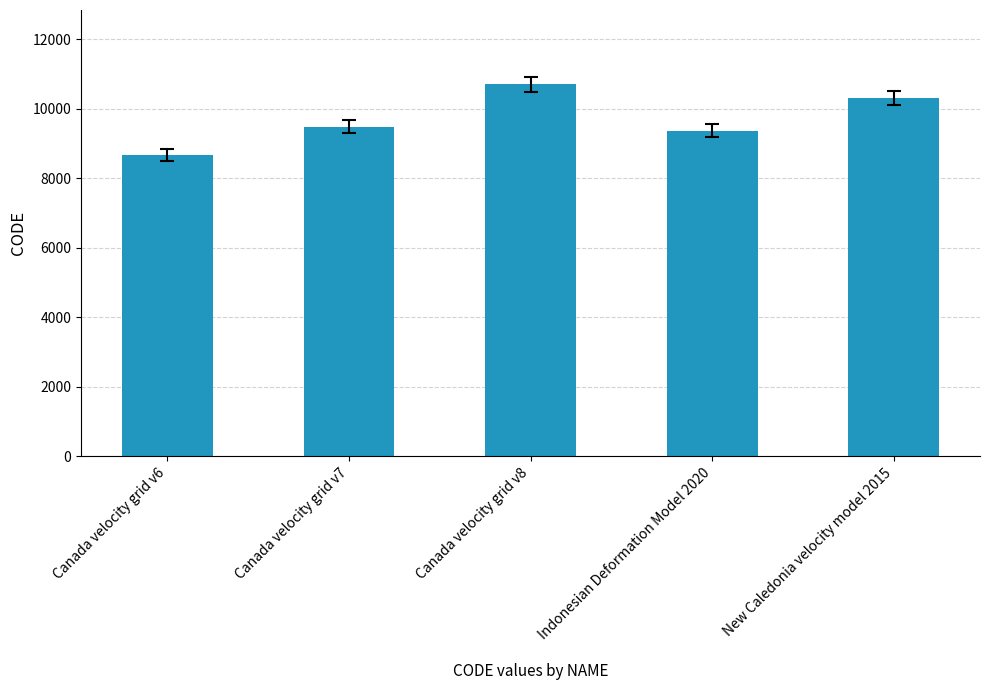

Which label corresponds to the smallest value in the chart?

Canada velocity grid v6